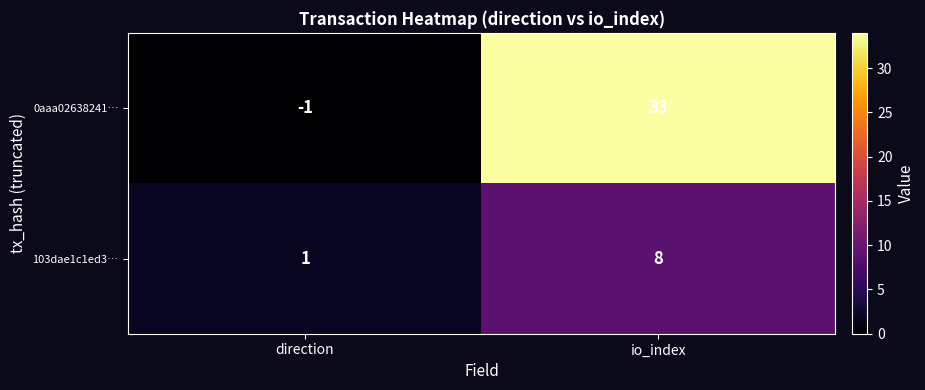

Is it true that 0aaa02638241… equals 0 at direction?

False